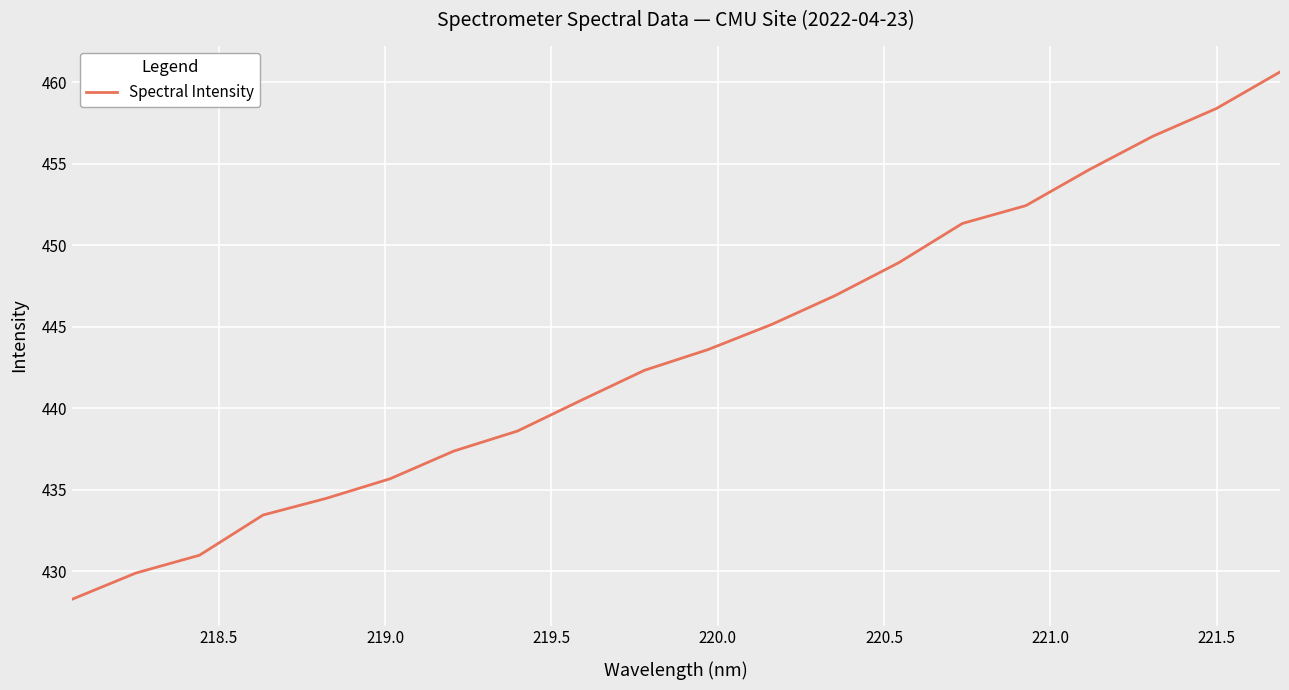

What is the difference between the maximum and minimum values?

32.3